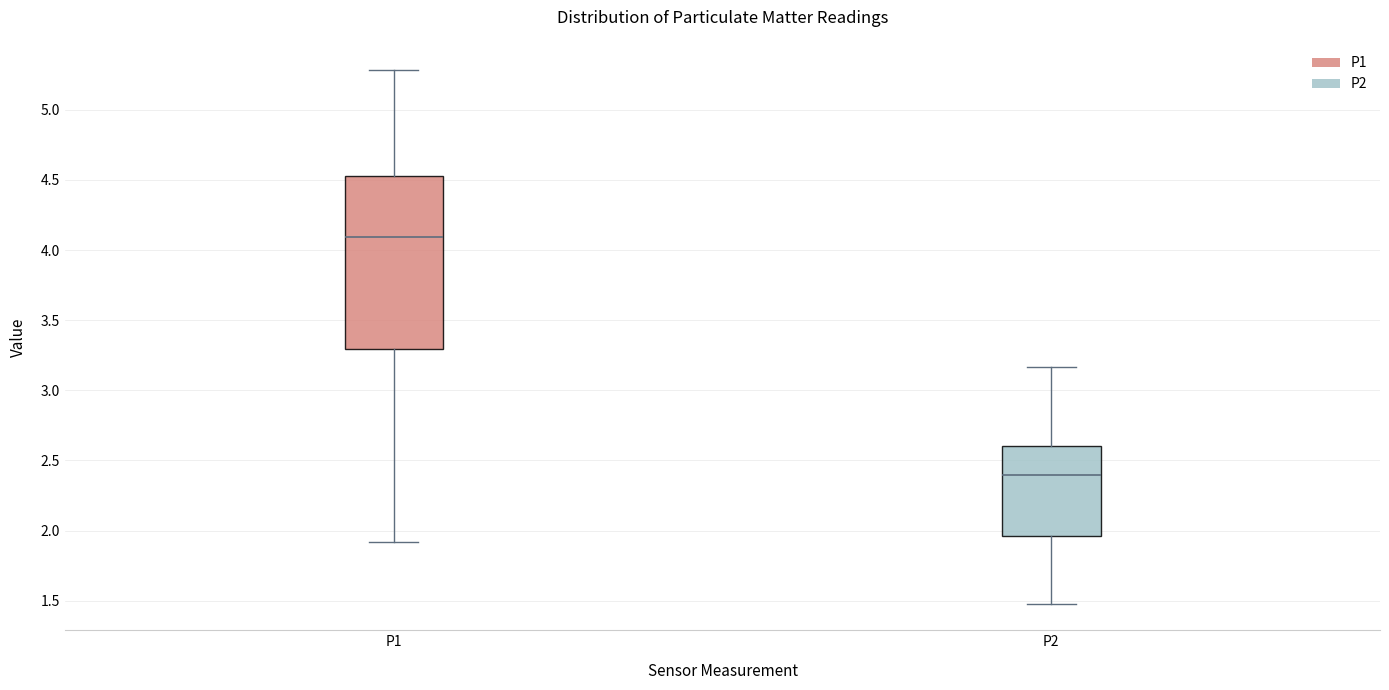

Which box's median line is the lowest?

P2